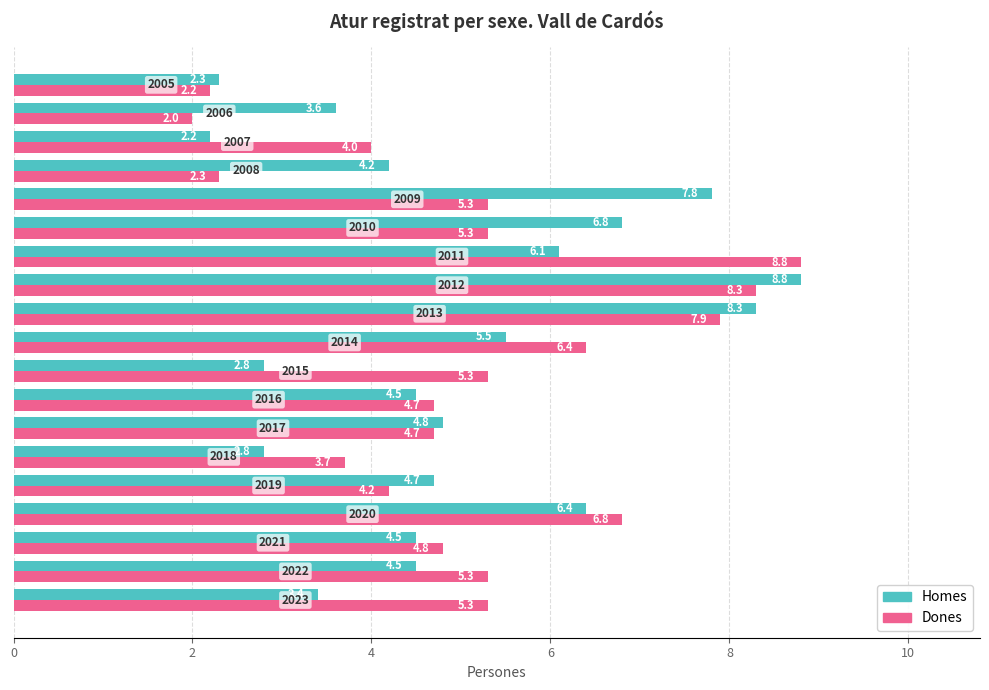

What is the sum of all Dones values?

97.3